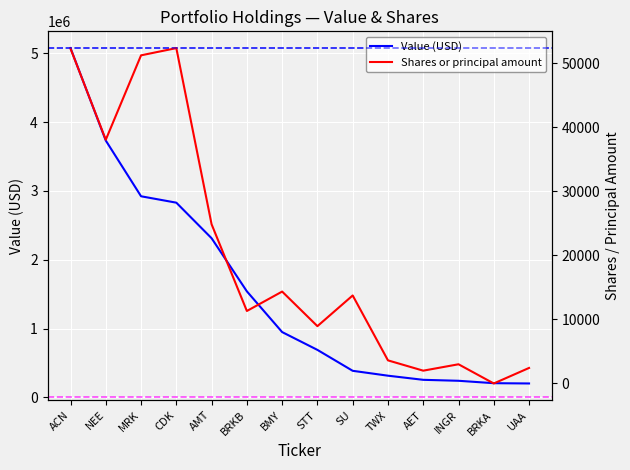

What are all the series names shown in the legend?

Value (USD), Shares or principal amount